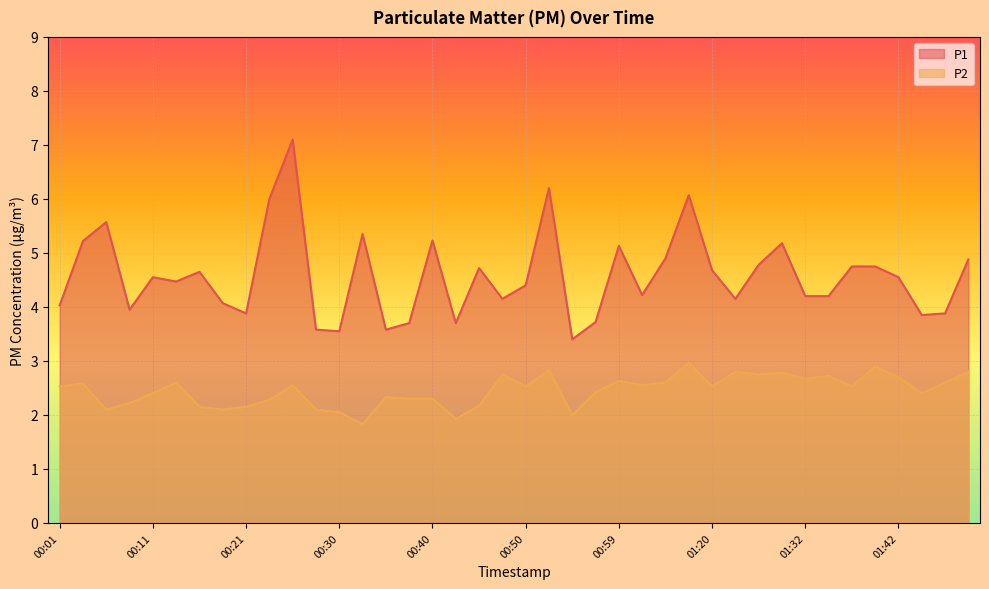

Reading right to left, extract all data points from this chart.

P1: 4.9	3.9	3.9	4.5	4.8	4.8	4.2	4.2	5.2	4.8	4.2	4.7	6.1	4.9	4.2	5.1	3.7	3.4	6.2	4.4	4.2	4.7	3.7	5.2	3.7	3.6	5.3	3.5	3.6	7.1	6.0	3.9	4.1	4.7	4.5	4.5	4.0	5.6	5.2	4.0
P2: 2.8	2.6	2.4	2.7	2.9	2.5	2.7	2.7	2.8	2.8	2.8	2.5	3.0	2.6	2.5	2.6	2.4	2.0	2.8	2.5	2.8	2.2	1.9	2.3	2.3	2.3	1.8	2.0	2.1	2.5	2.3	2.1	2.1	2.1	2.6	2.4	2.2	2.1	2.6	2.5